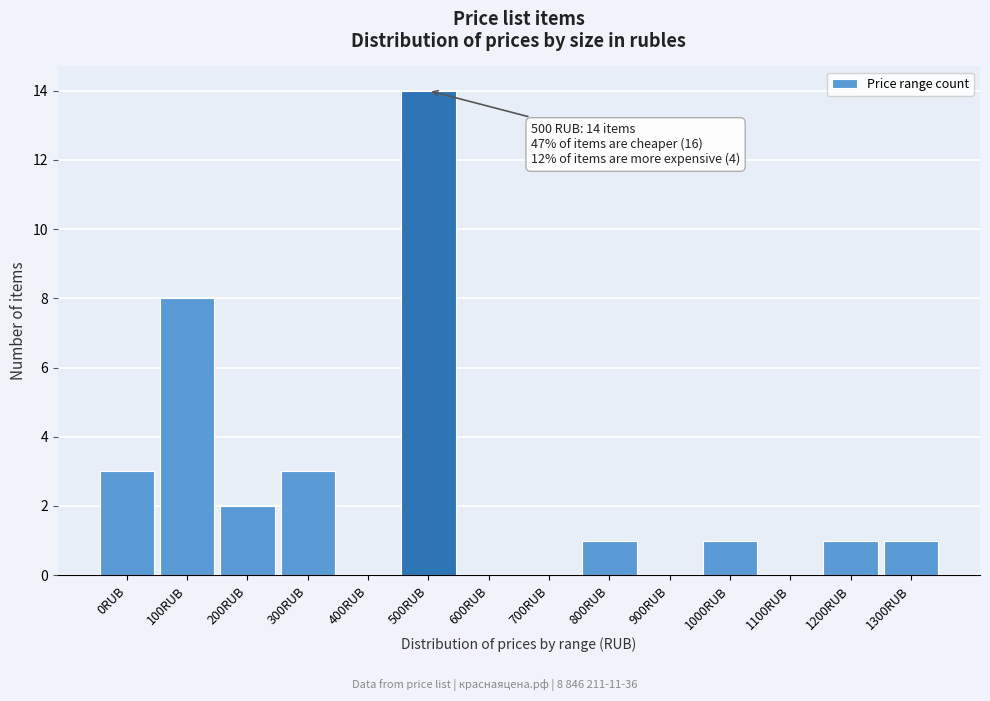

Reading right to left, what are all the values shown in this chart?

1300RUB=1	1200RUB=1	1100RUB=0	1000RUB=1	900RUB=0	800RUB=1	700RUB=0	600RUB=0	500RUB=14	400RUB=0	300RUB=3	200RUB=2	100RUB=8	0RUB=3